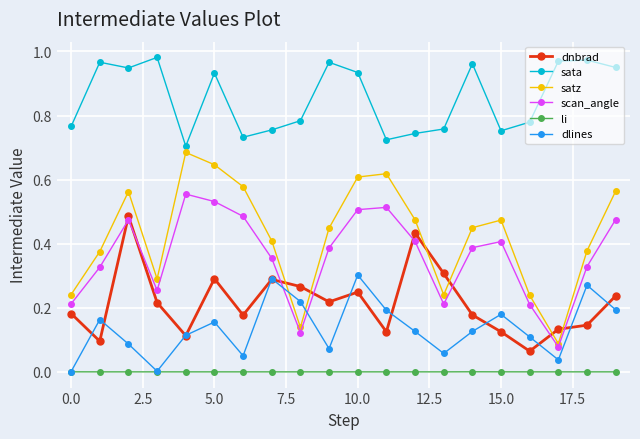

True or false: scan_angle has more than 2 points higher than both neighbors.

True